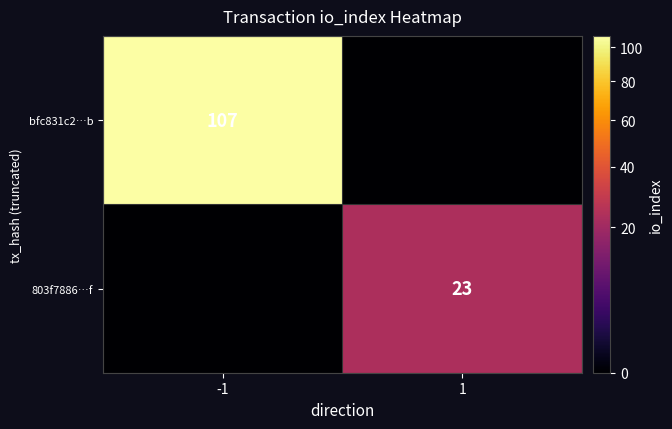

What is the spread (max minus min) of values at 1?

23